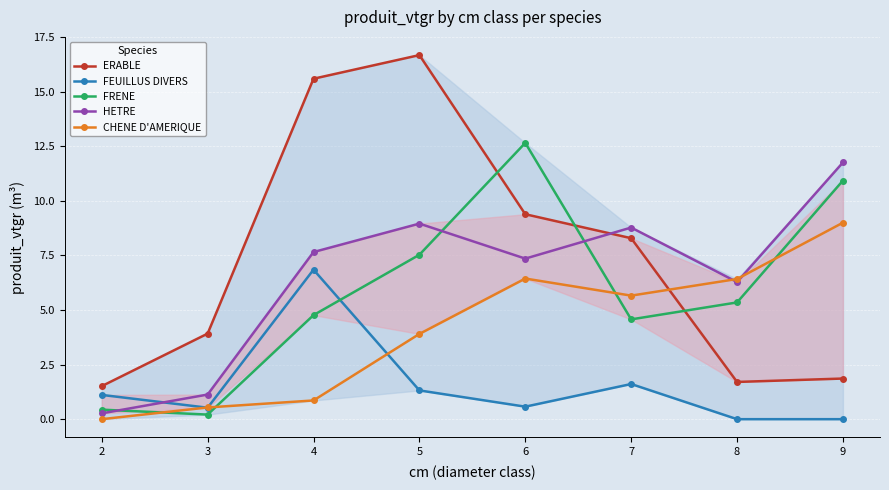

Rank the categories by HETRE value from highest to lowest.

9, 5, 7, 4, 6, 8, 3, 2